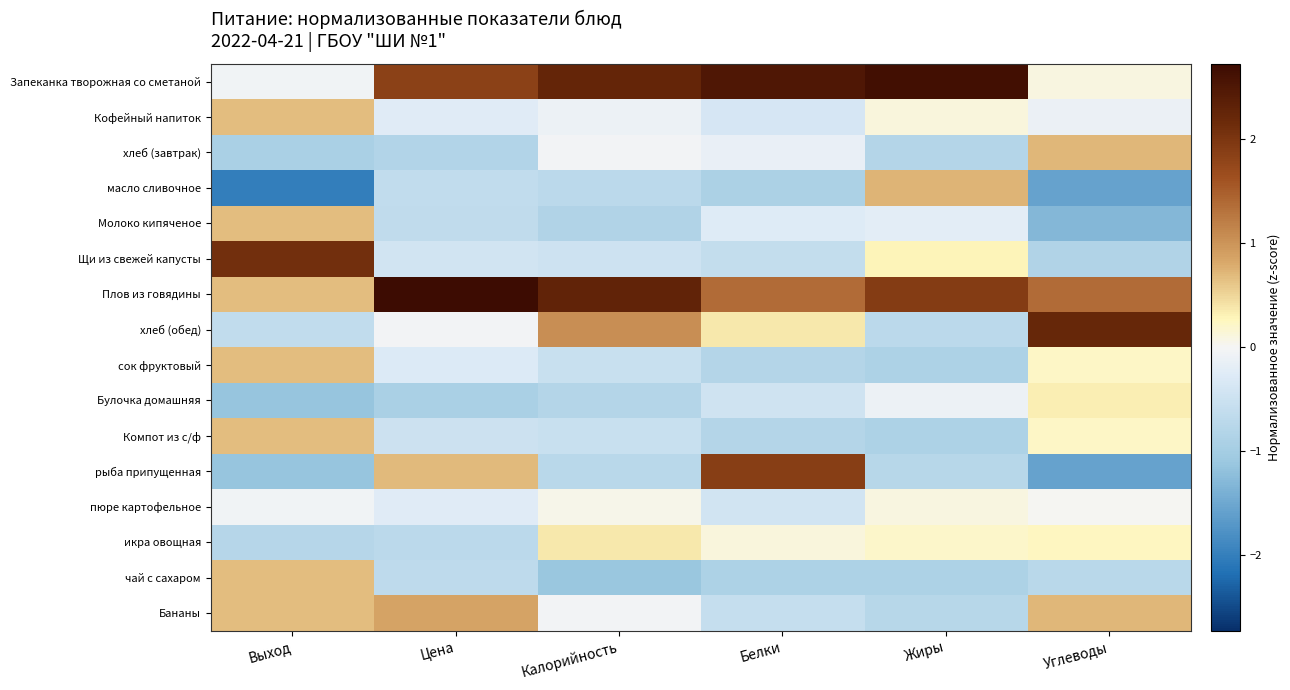

Which label corresponds to the smallest value in the chart?

Выход